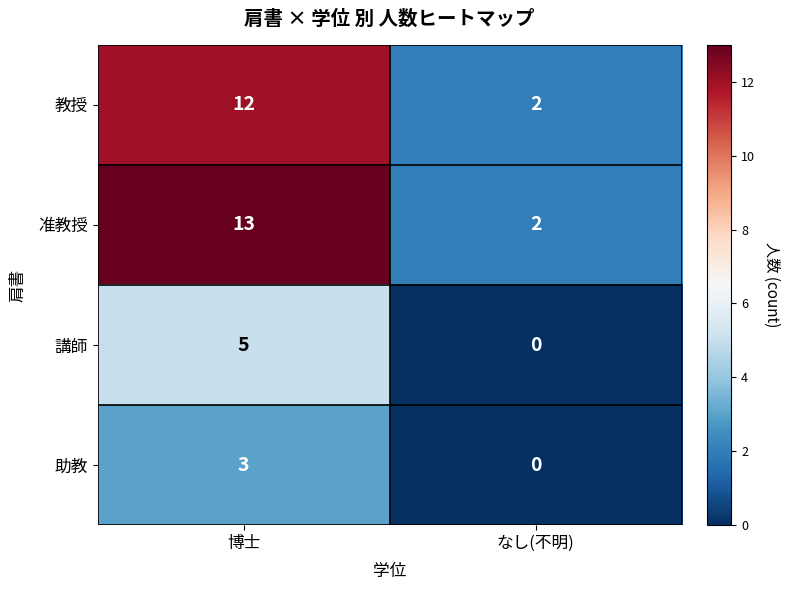

At how many categories does at least one series exceed 3?

1